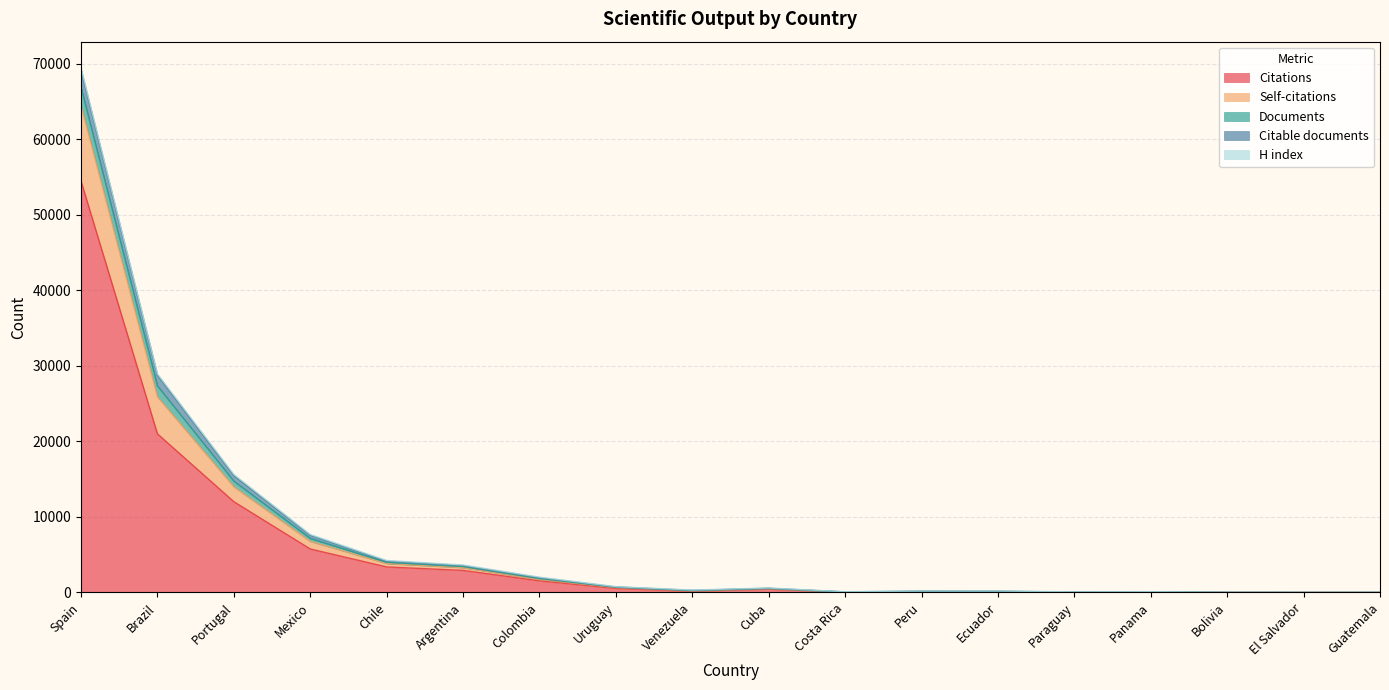

In Citable documents, how many points are lower than both neighbors (excluding endpoints)?

4